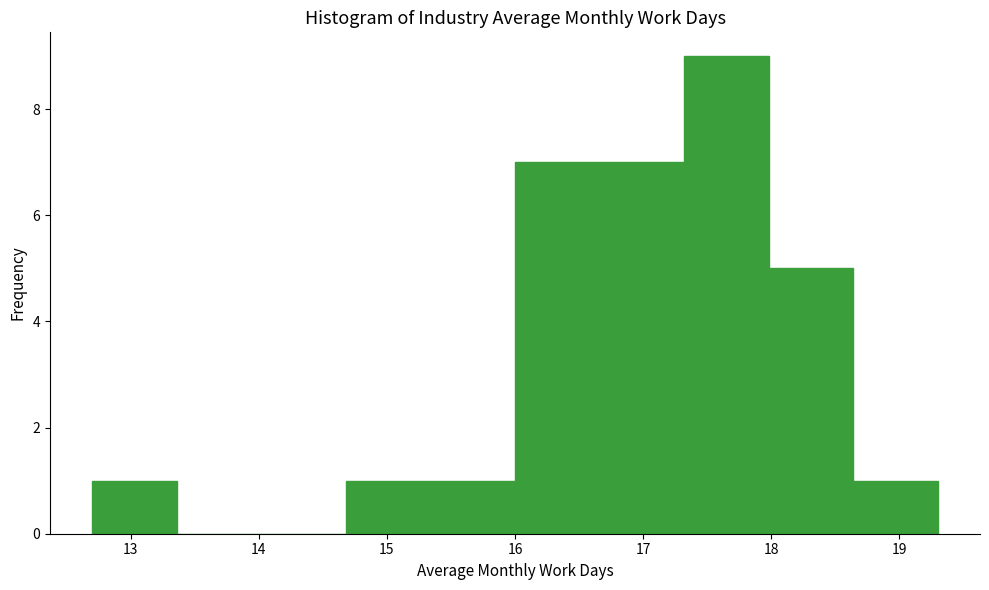

Reading left to right, transcribe this chart: for each bar, give the range it covers on the x-axis and its height. Neither the bar edges nor the heights are printed on the chart, so give them approximately, as read against the axes.

12.70 to 13.36: 1
13.36 to 14.02: 0
14.02 to 14.68: 0
14.68 to 15.34: 1
15.34 to 16.00: 1
16.00 to 16.66: 7
16.66 to 17.32: 7
17.32 to 17.98: 9
17.98 to 18.64: 5
18.64 to 19.30: 1